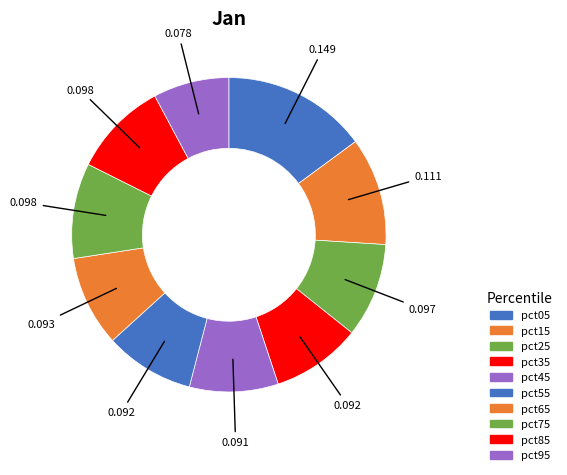

What is the change in value from pct65 to pct85?

+0.1